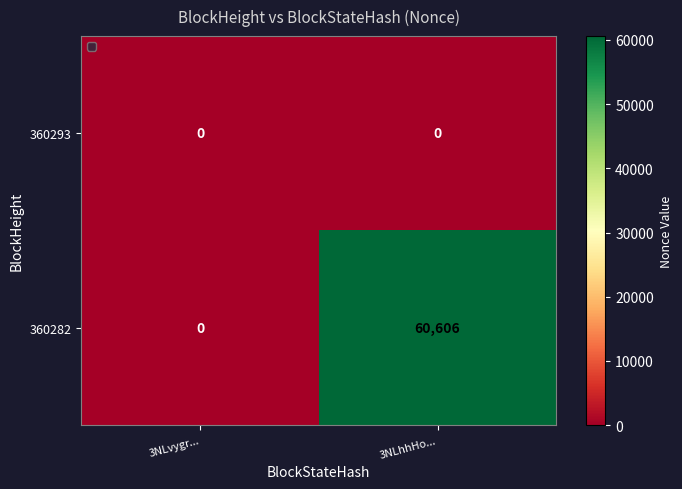

The value of 360282 at 3NLhhHo... is 60606. True or false?

True